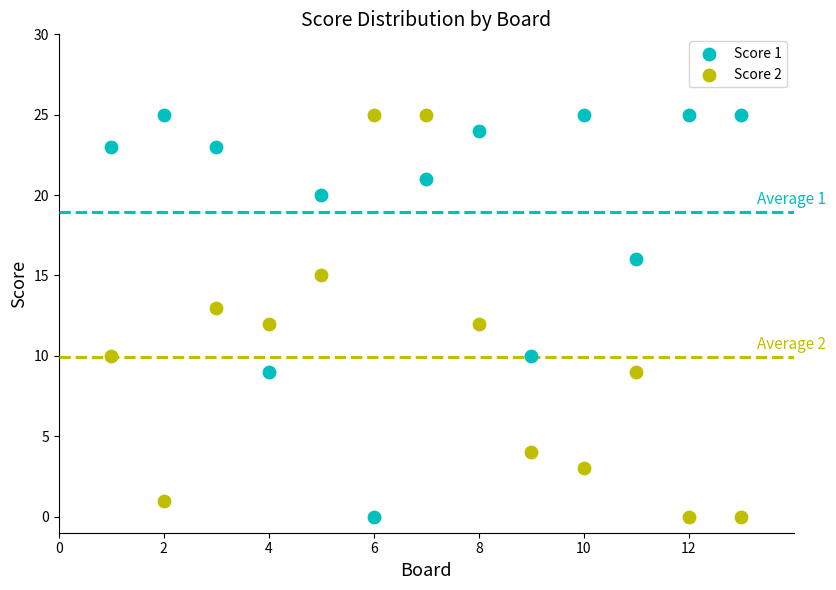

What are all the series names shown in the legend?

Score 1, Score 2